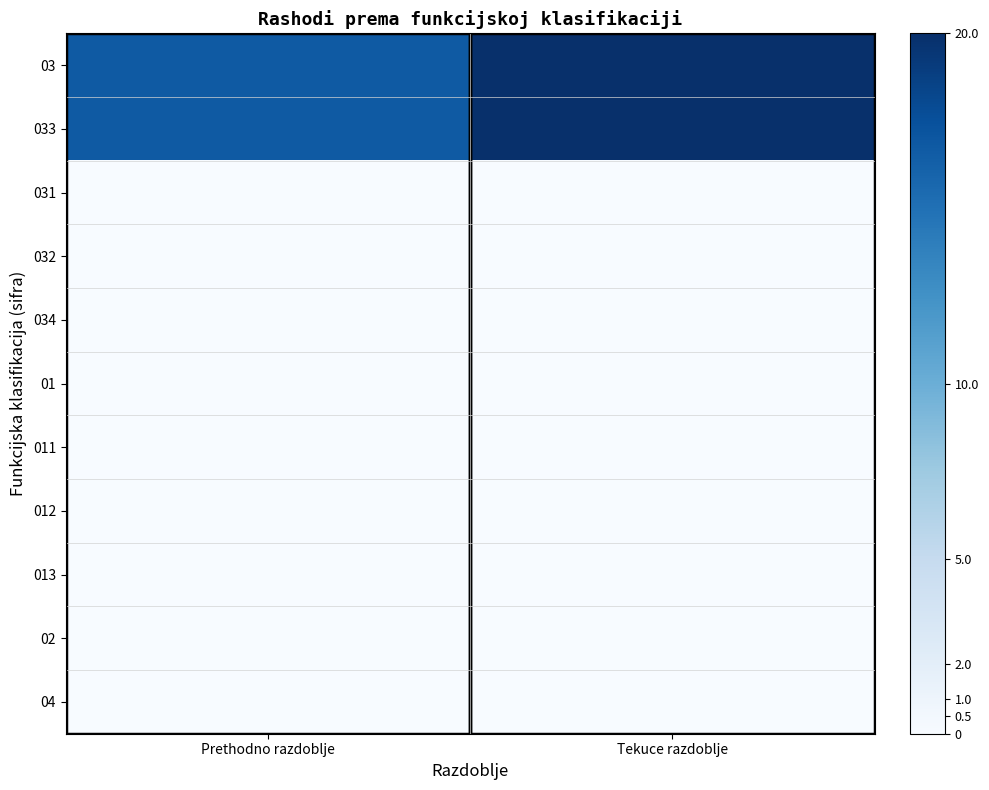

Count the number of categories in the chart.

2